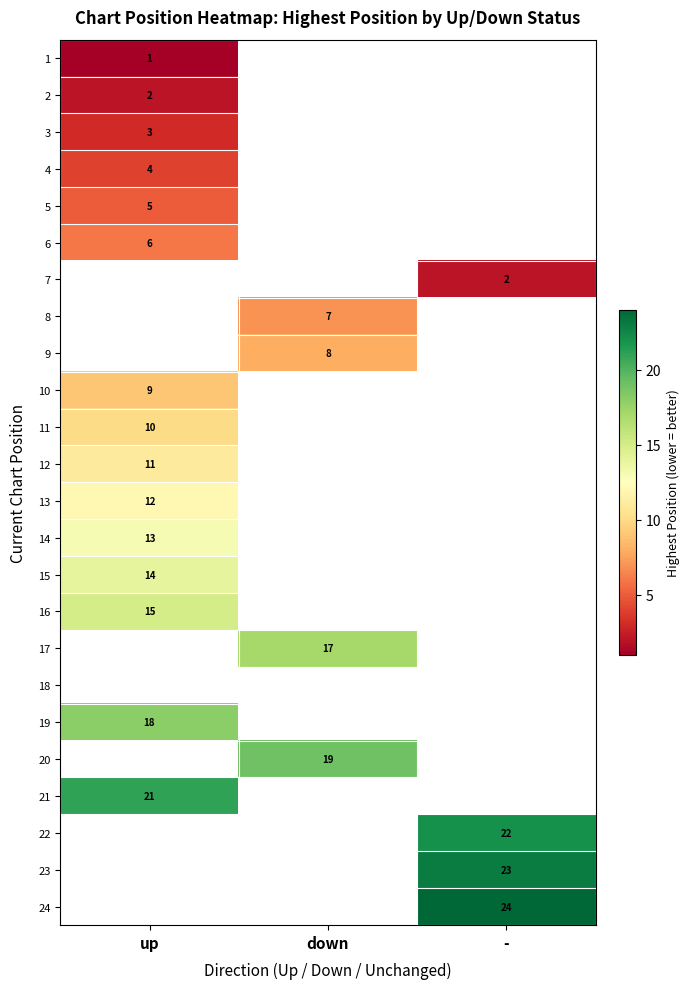

Between down and -, which is larger?

-